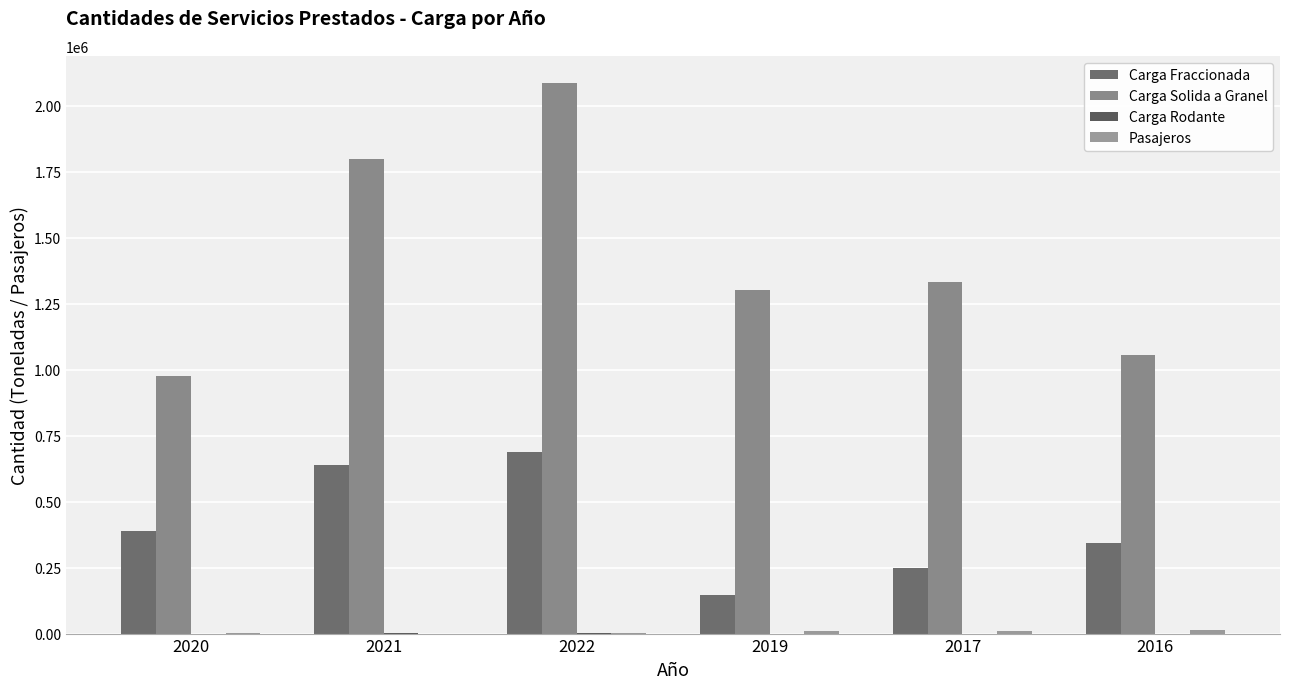

How many groups of bars are there?

6